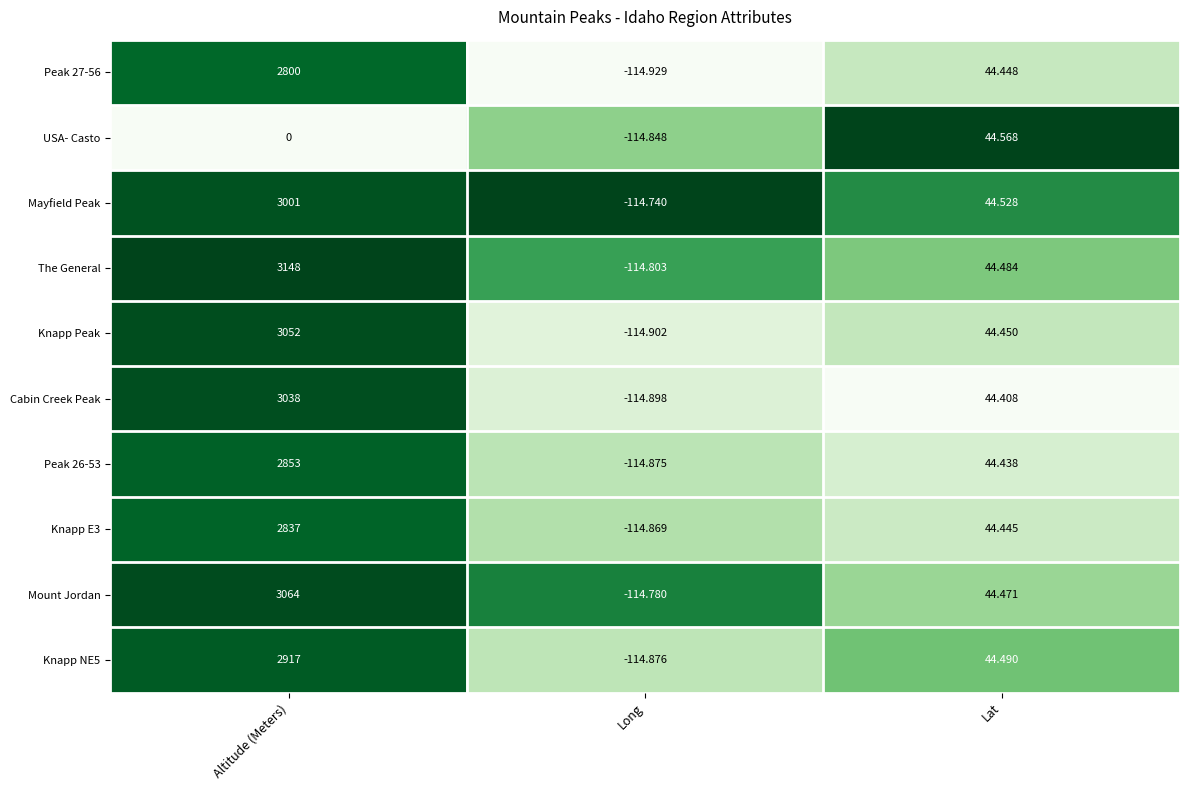

What is the total value across all series at Lat?

444.7